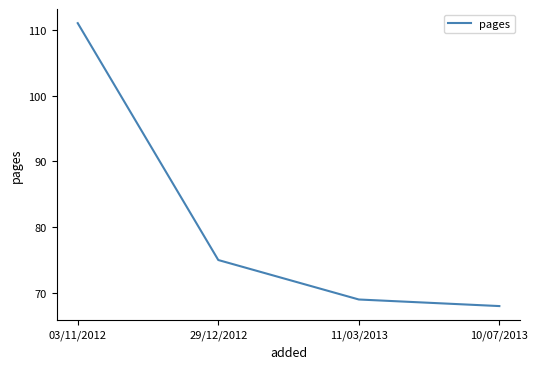

Which category has the lowest value across all series?

10/07/2013